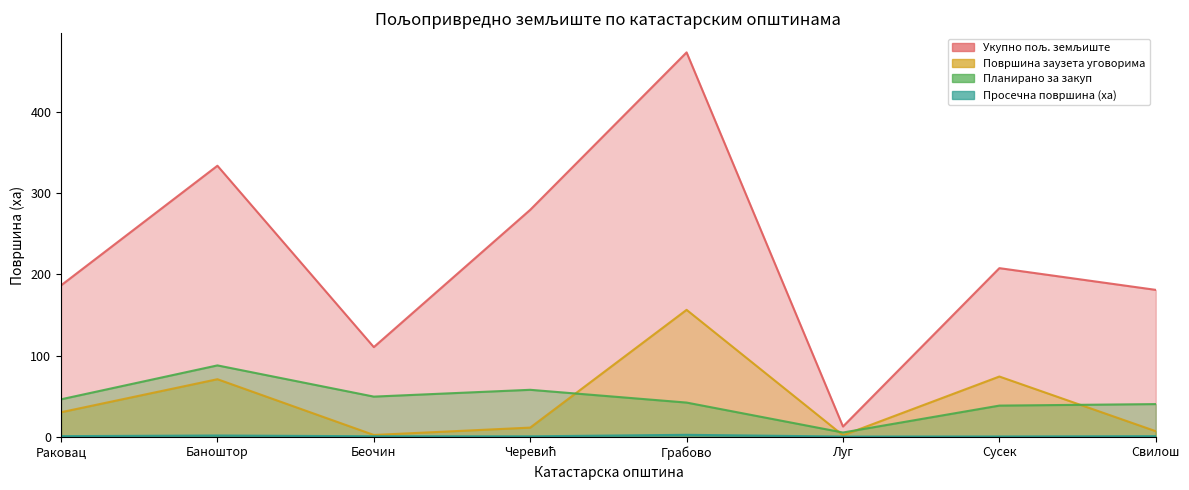

Rank the categories by Просечна површина (ха) value from lowest to highest.

Луг, Сусек, Черевић, Беочин, Свилош, Раковац, Баноштор, Грабово